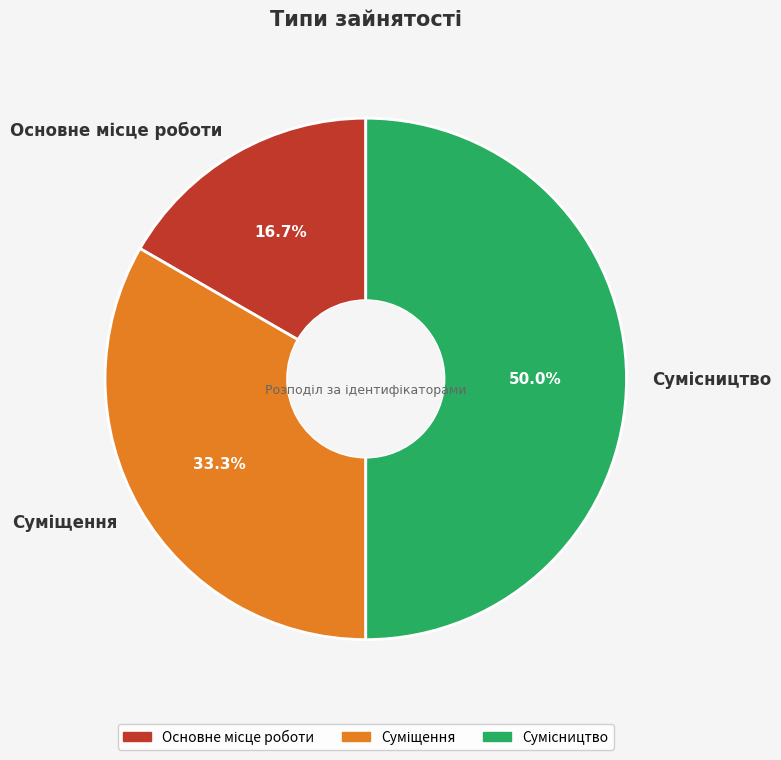

How many slices are in this pie chart?

3